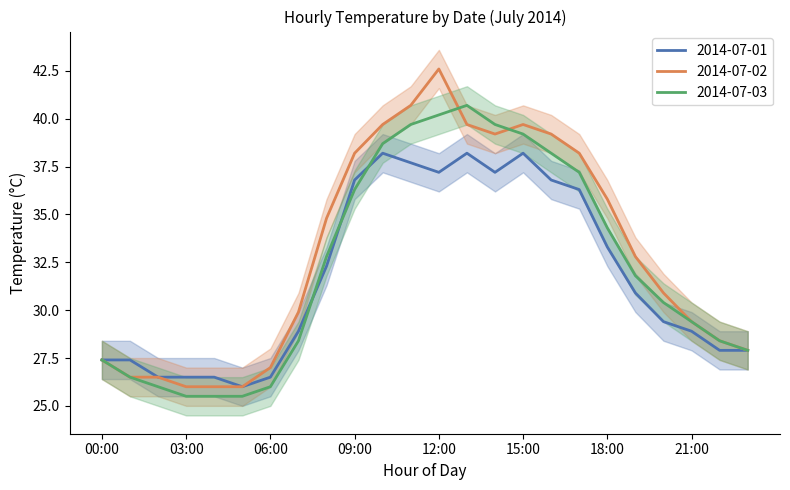

What is the lowest value of the 2014-07-02 series?

26.0